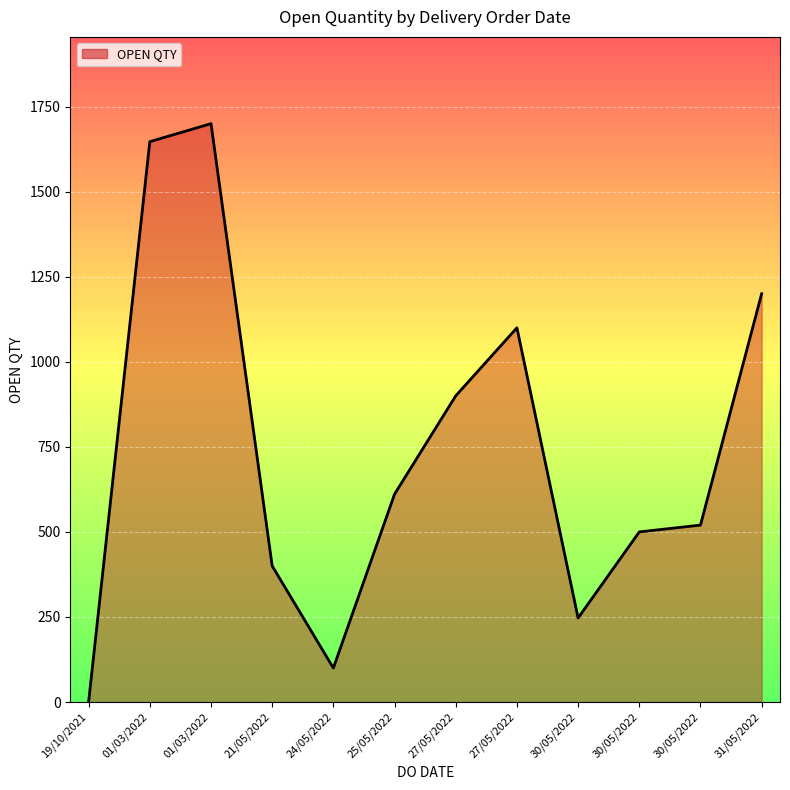

Where is the first local maximum?

01/03/2022